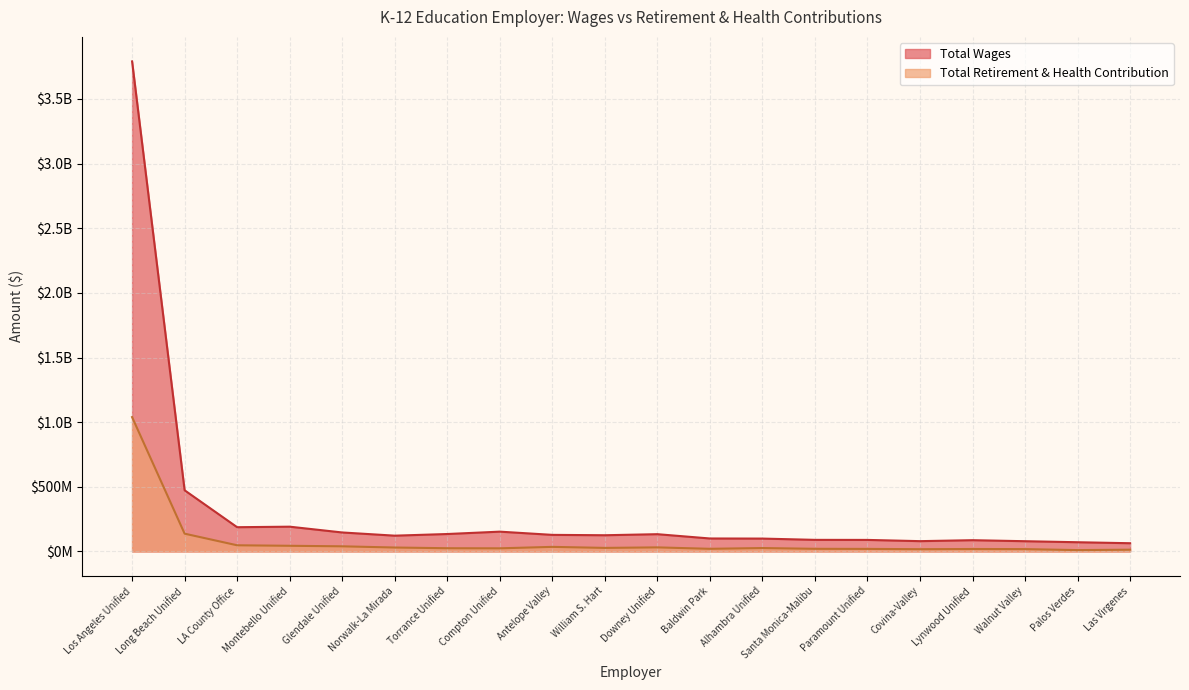

Does the chart have visible grid lines?

Yes